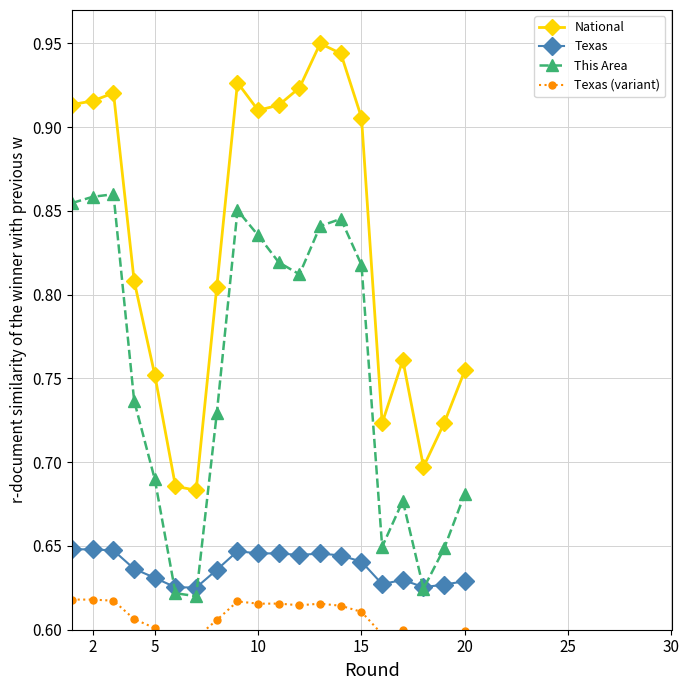

True or false: National and This Area cross at least once.

False